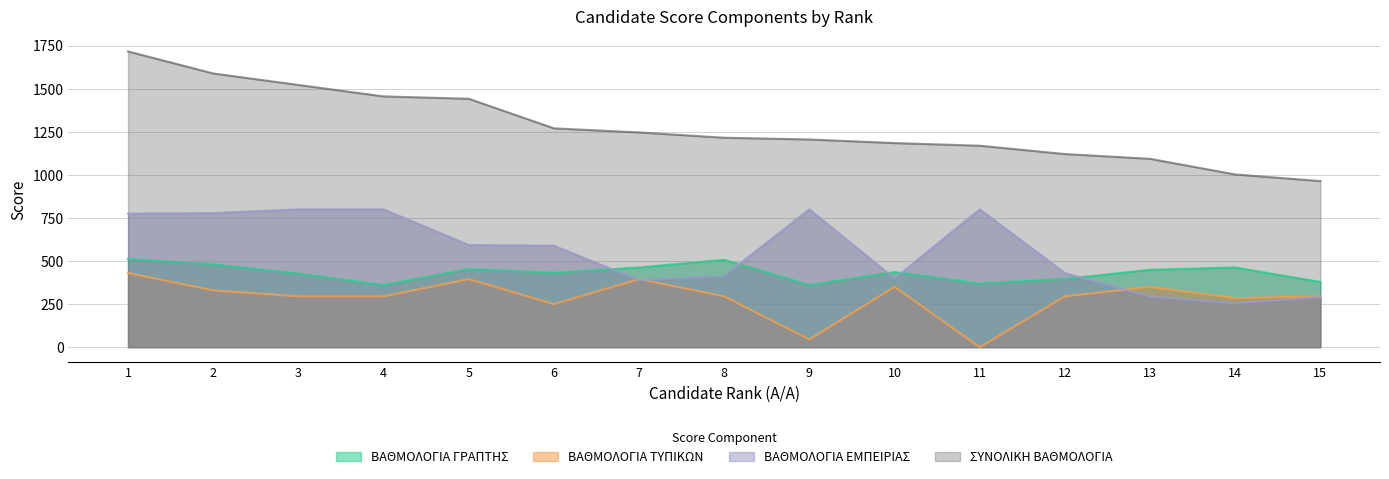

At how many categories does at least one series exceed 1238?

7